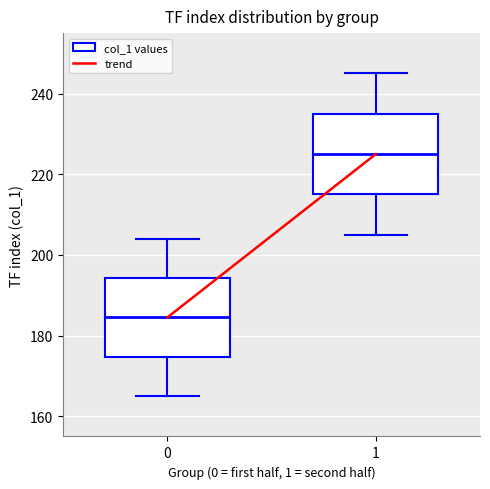

Reading left to right, transcribe this box plot: for each box, give where its median line is, the range the box spans, and where its two whiskers end, as read against the y-axis. The values are not printed on the chart, so give them approximately, as read against the axis.

0: median 184, box 174 to 194, whiskers 166 to 204
1: median 226, box 216 to 236, whiskers 206 to 246